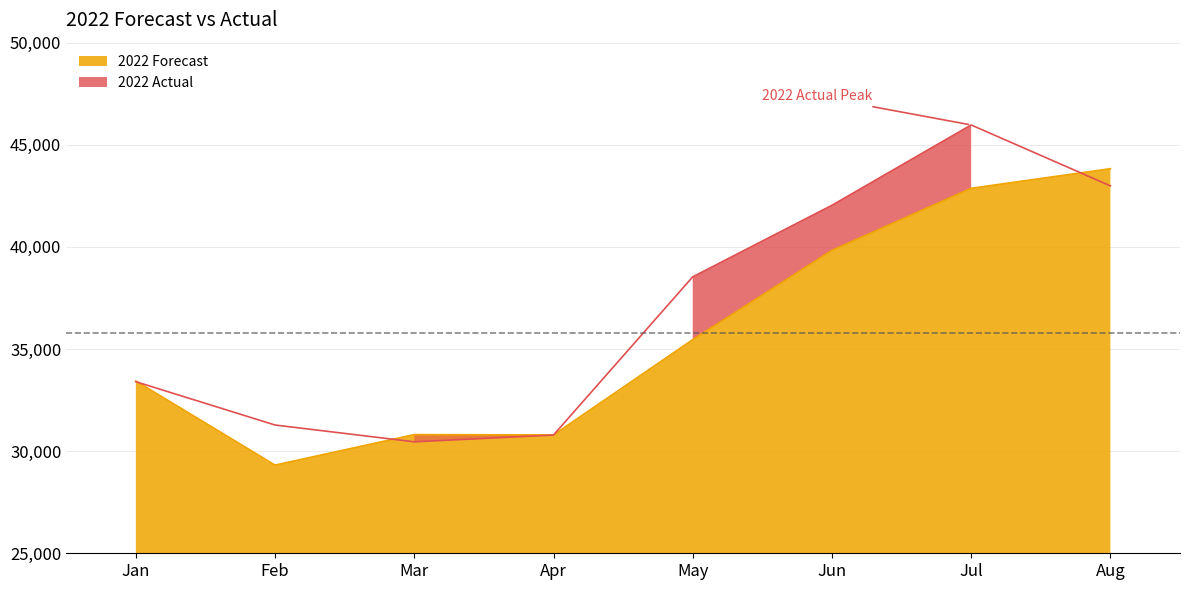

What is the value of the 2022 Forecast point at the 5th from the left?

35460